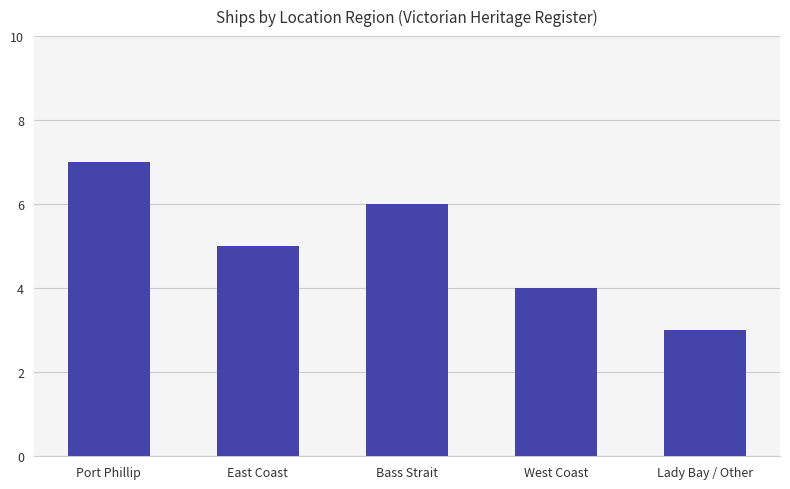

Reading left to right, extract all data points from this chart.

Port Phillip=7	East Coast=5	Bass Strait=6	West Coast=4	Lady Bay / Other=3